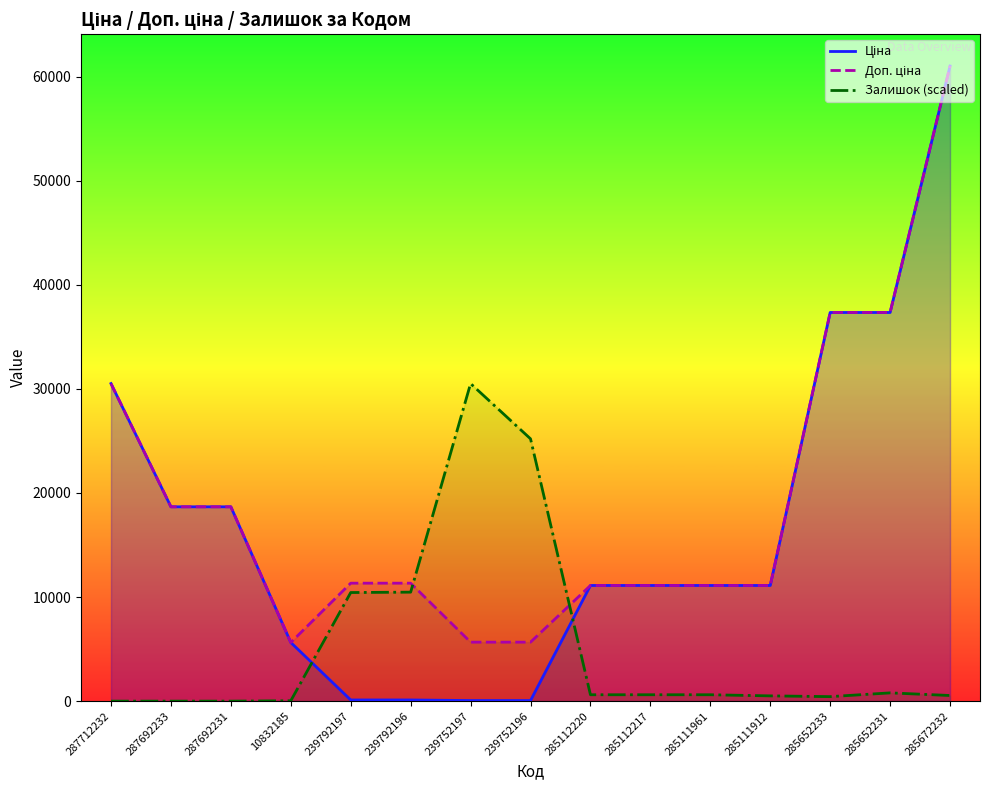

What is the label of the 9th point from the left?

285112220